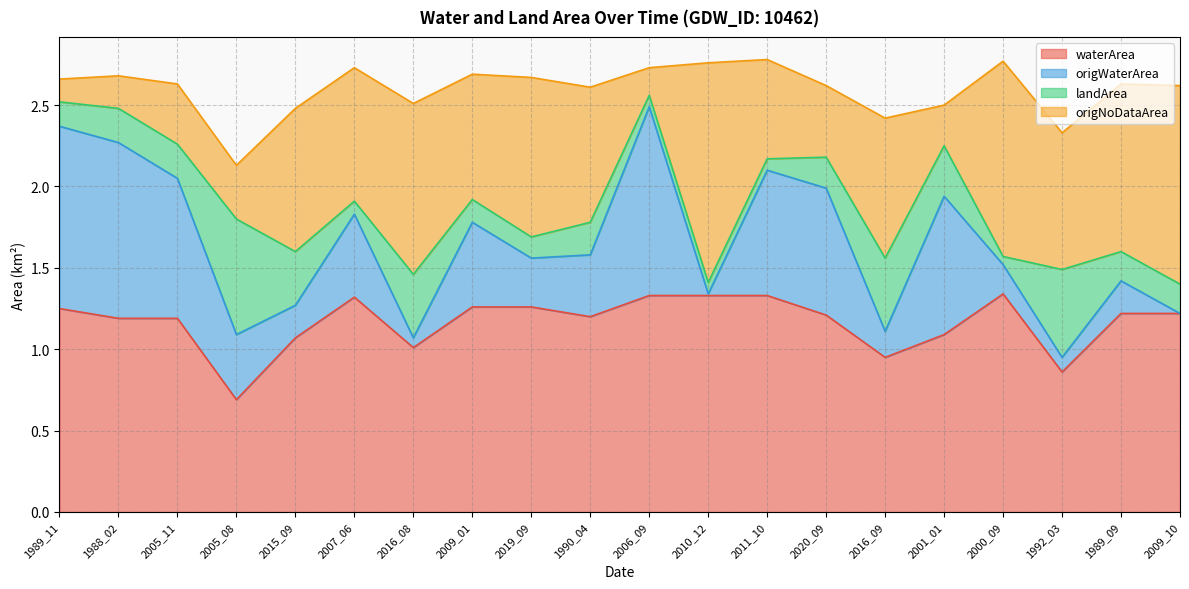

What is the total value across all series at 2020_09?

2.6